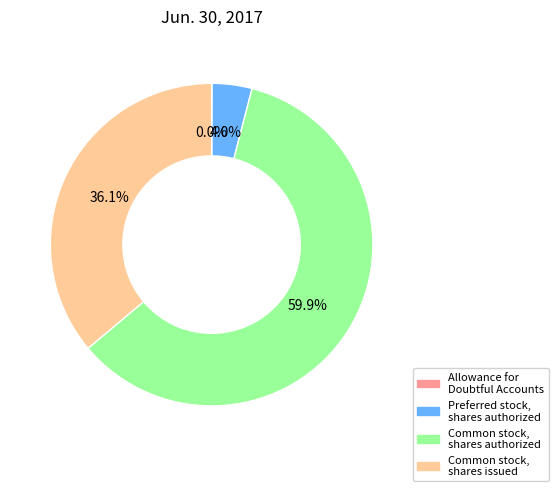

Is there a majority slice in this chart?

Yes